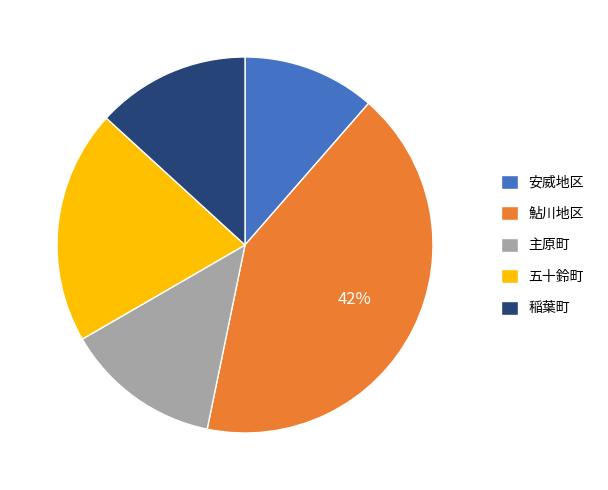

True or false: 鮎川地区 accounts for 36% of the total.

False